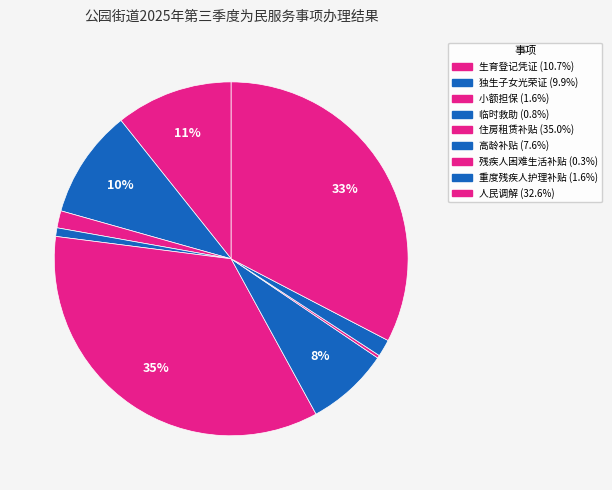

Is it true that 独生子女光荣证 is 10% of the pie?

True